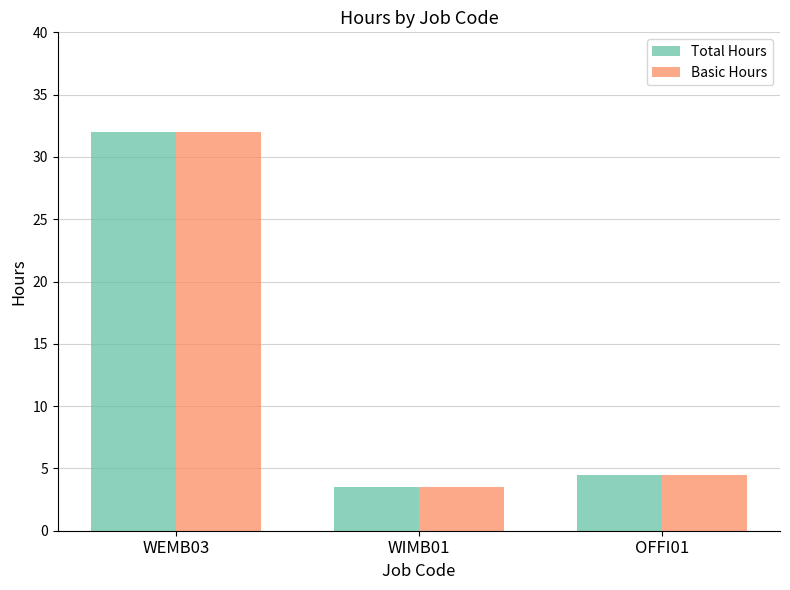

At which category is the sum across all series the highest?

WEMB03